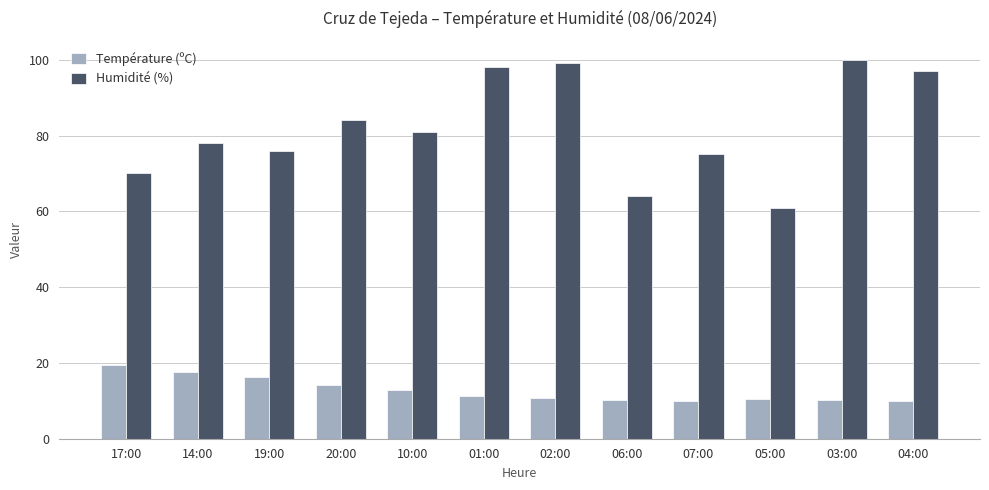

Does the chart contain stacked bars?

No